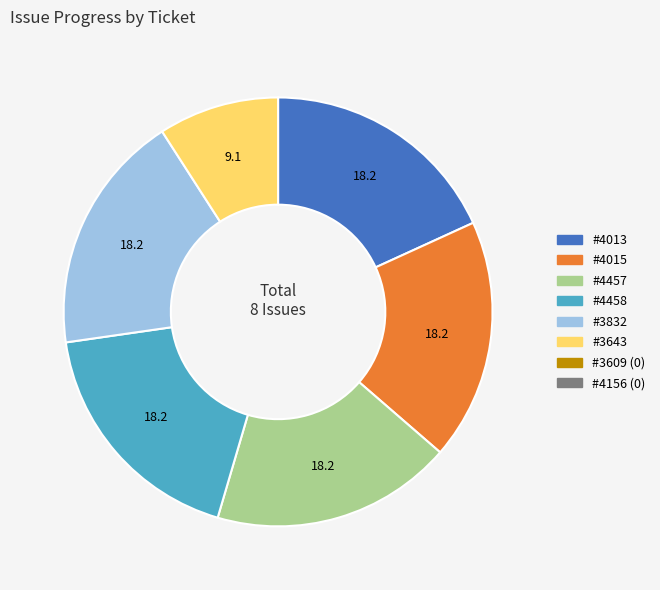

Does any single category account for the majority?

No